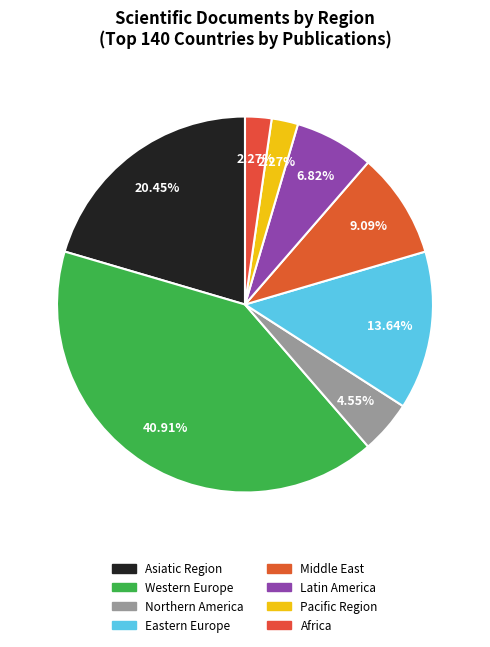

Does Asiatic Region represent more than half of the total?

No